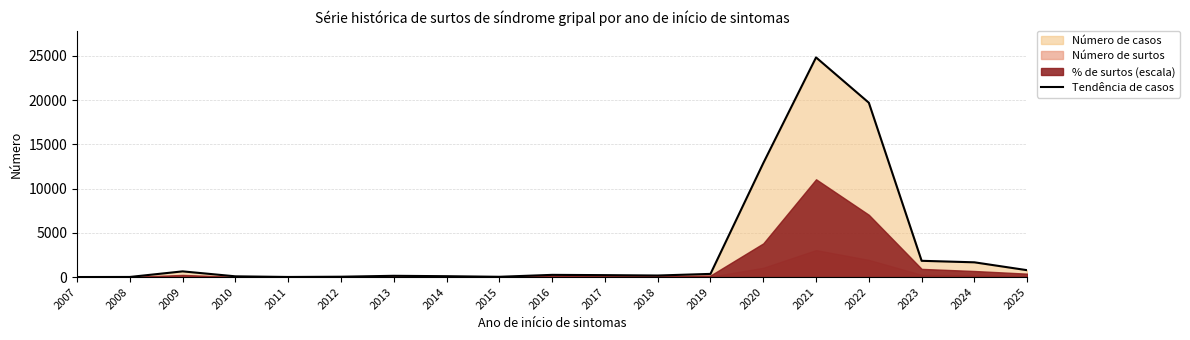

Is it true that Tendência de casos equals 175 at 2018?

True